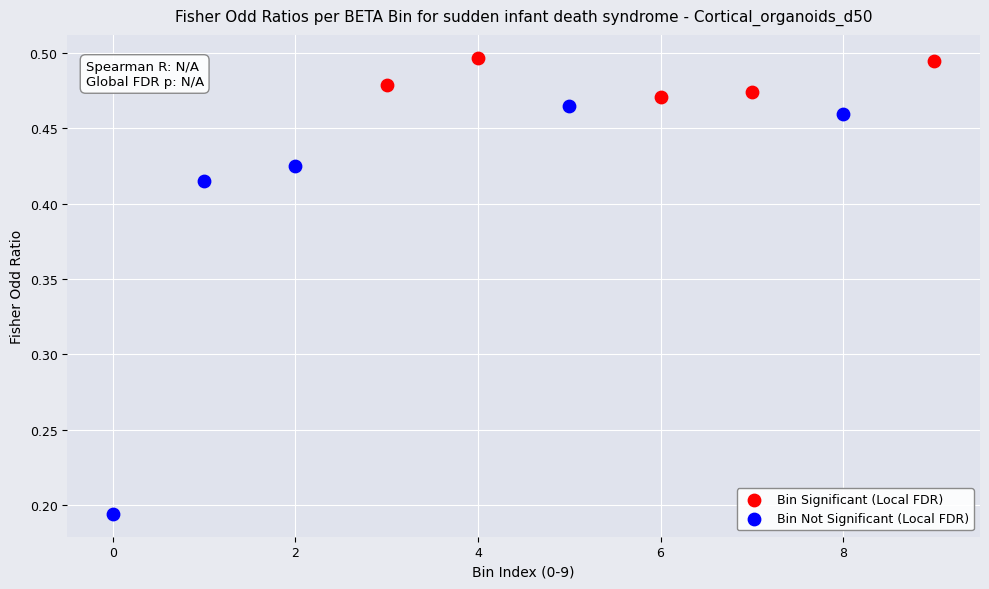

Which series reaches the minimum Y coordinate?

Bin Not Significant (Local FDR)